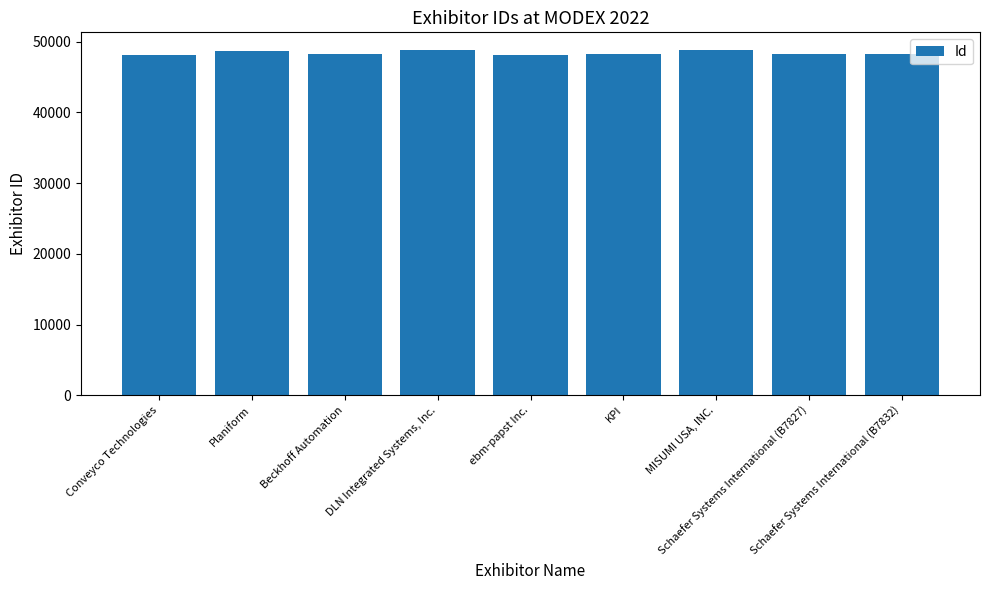

The chart shows a value of 48218 at KPI. True or false?

True